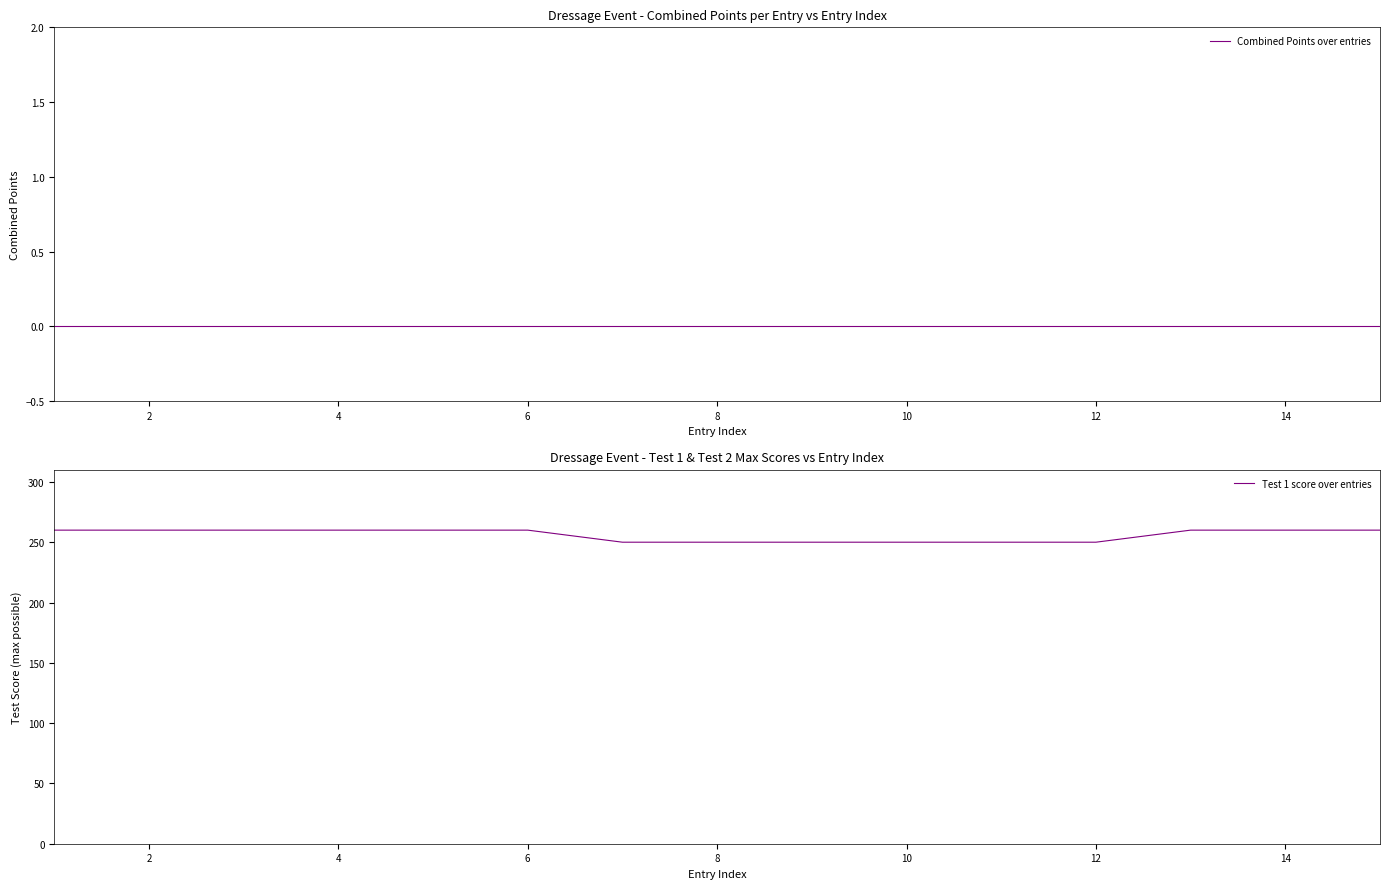

Reading right to left, what are all the values shown in this chart?

Combined Points over entries: 0	0	0	0	0	0	0	0	0	0	0	0	0	0	0
Test 1 score over entries: 260	260	260	250	250	250	250	250	250	260	260	260	260	260	260